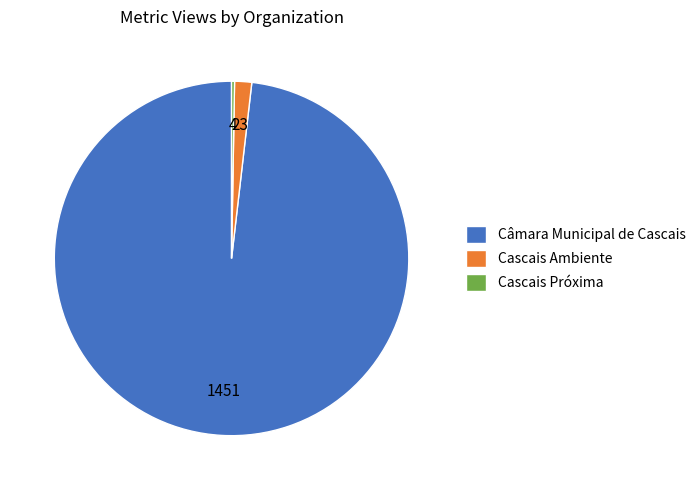

Is there any slice that represents more than half of the pie?

Yes